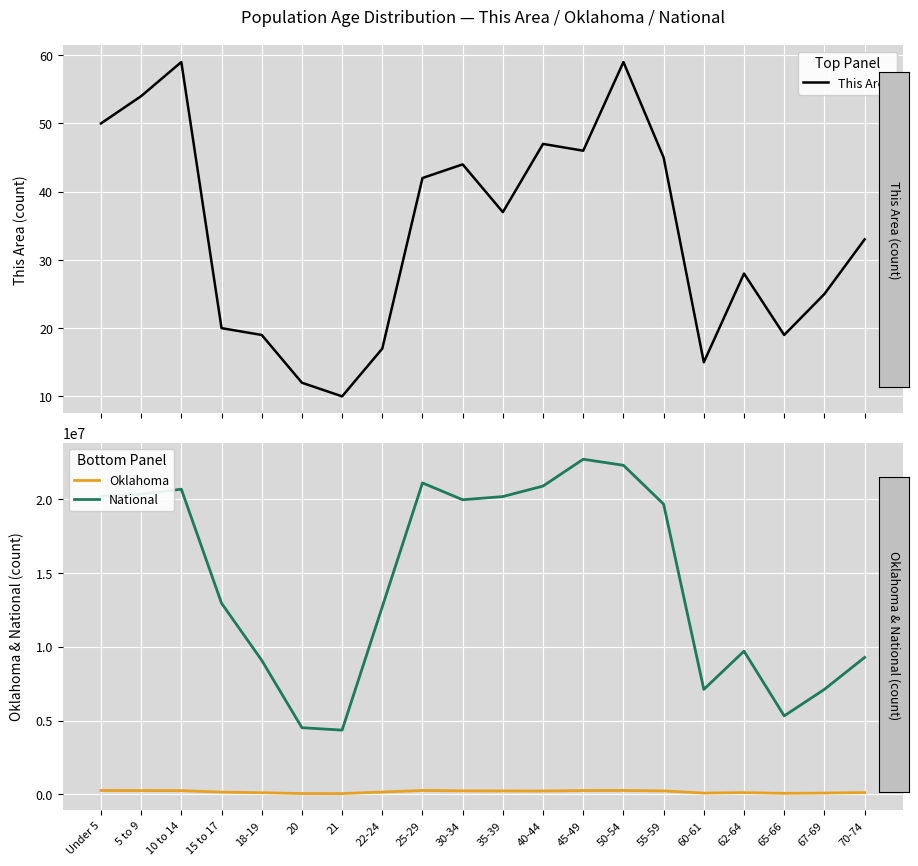

At 10 to 14, list the series in order from smallest to largest.

This Area, Oklahoma, National